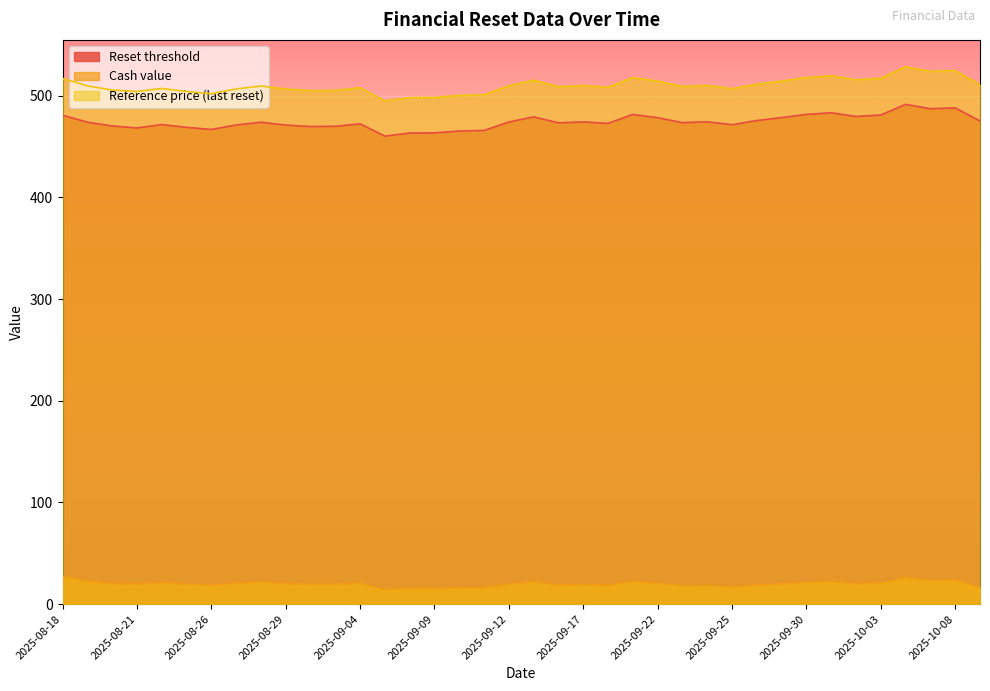

Where does the Cash value series first go above 19?

2025-08-18